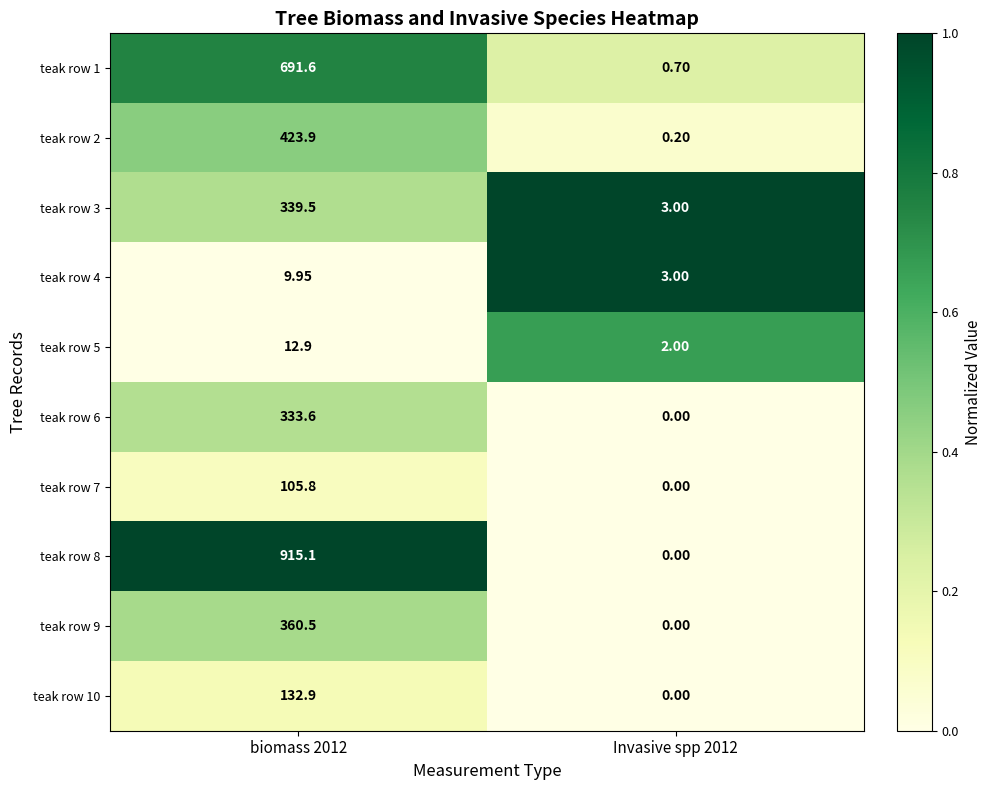

Is the value of teak row 6 at biomass 2012 greater than the value of teak row 8 at Invasive spp 2012?

Yes